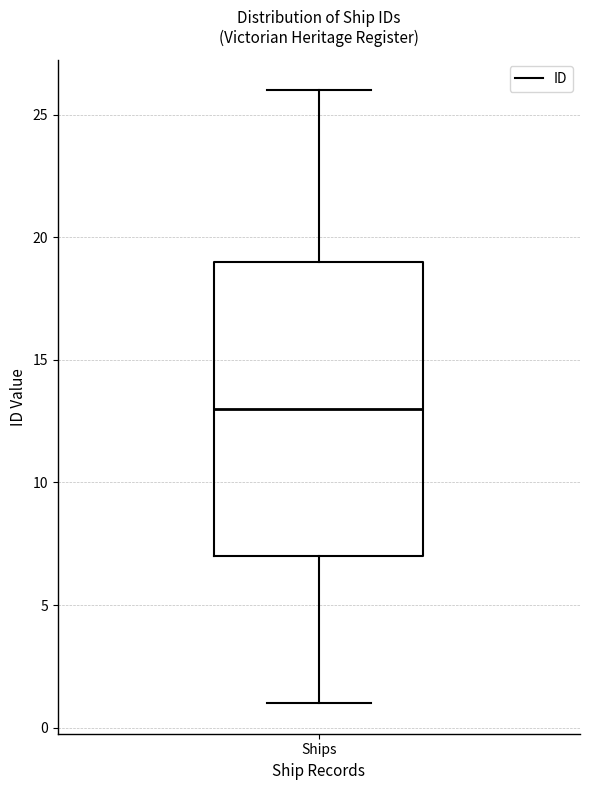

Where does the upper whisker of the box for Ships end on the y-axis? The values are not printed on the chart, so give them approximately, as read against the axis.

26